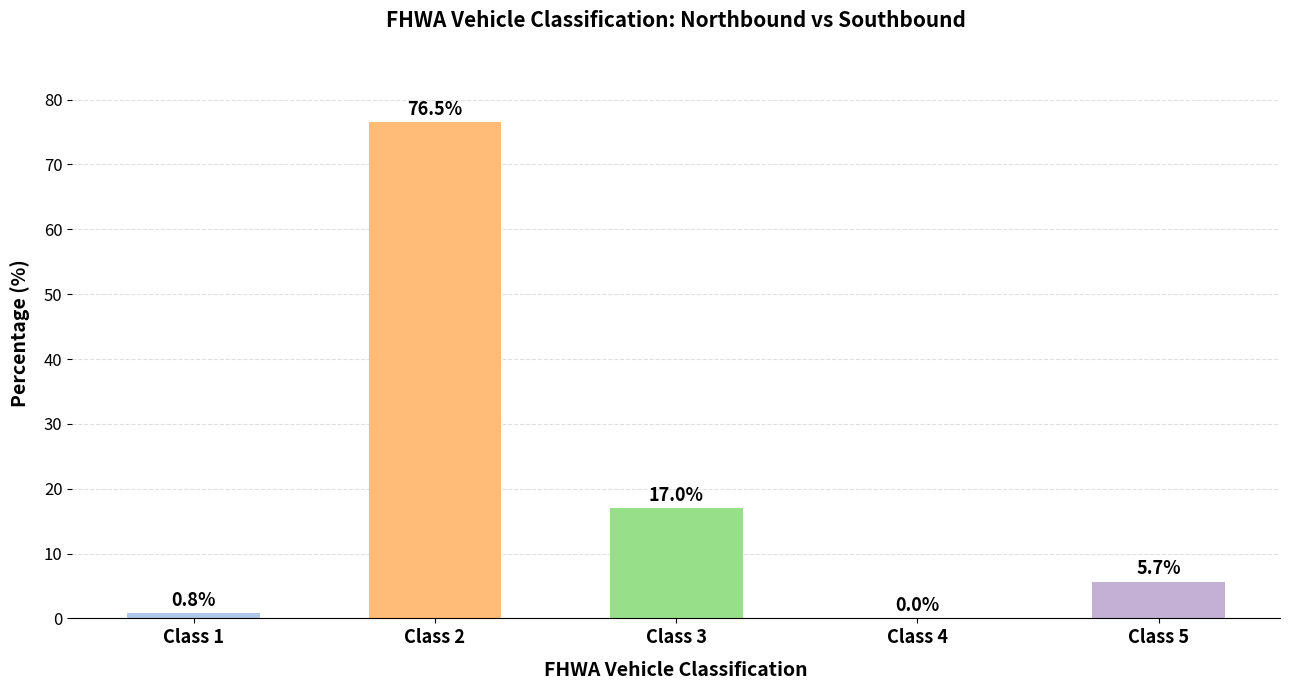

True or false: the data shows 5.4 at Class 3.

False